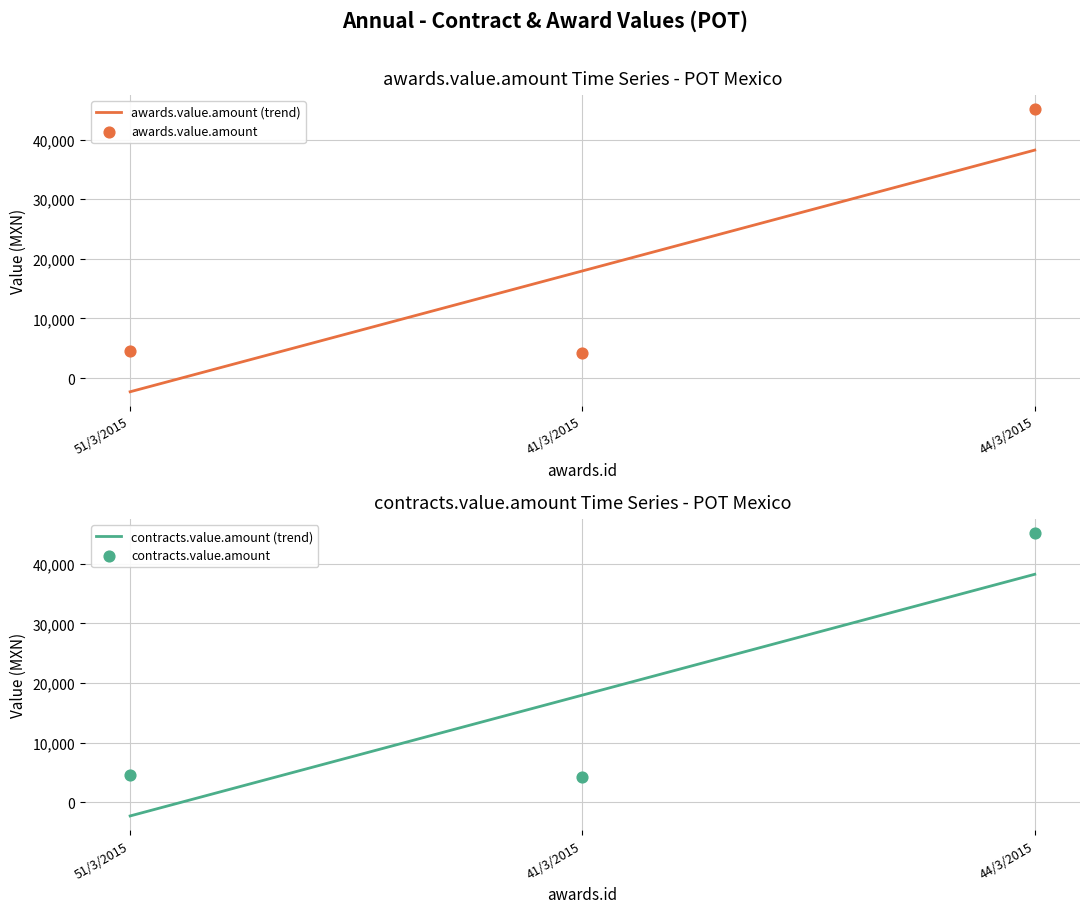

Which series reaches the maximum Y coordinate?

awards.value.amount